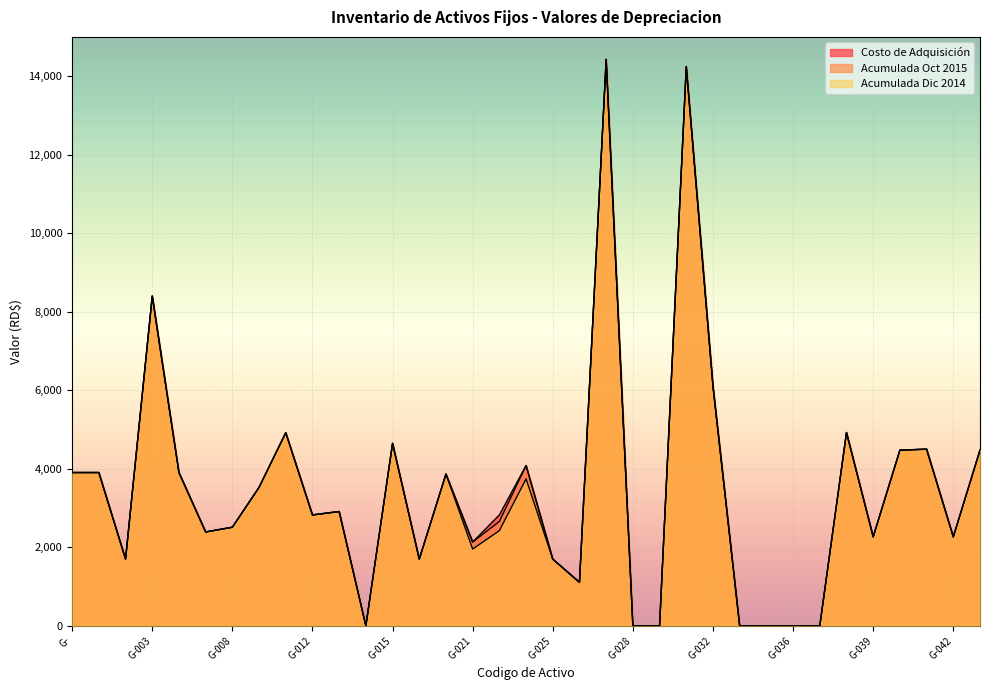

Does the chart display data point markers on the line(s)?

No